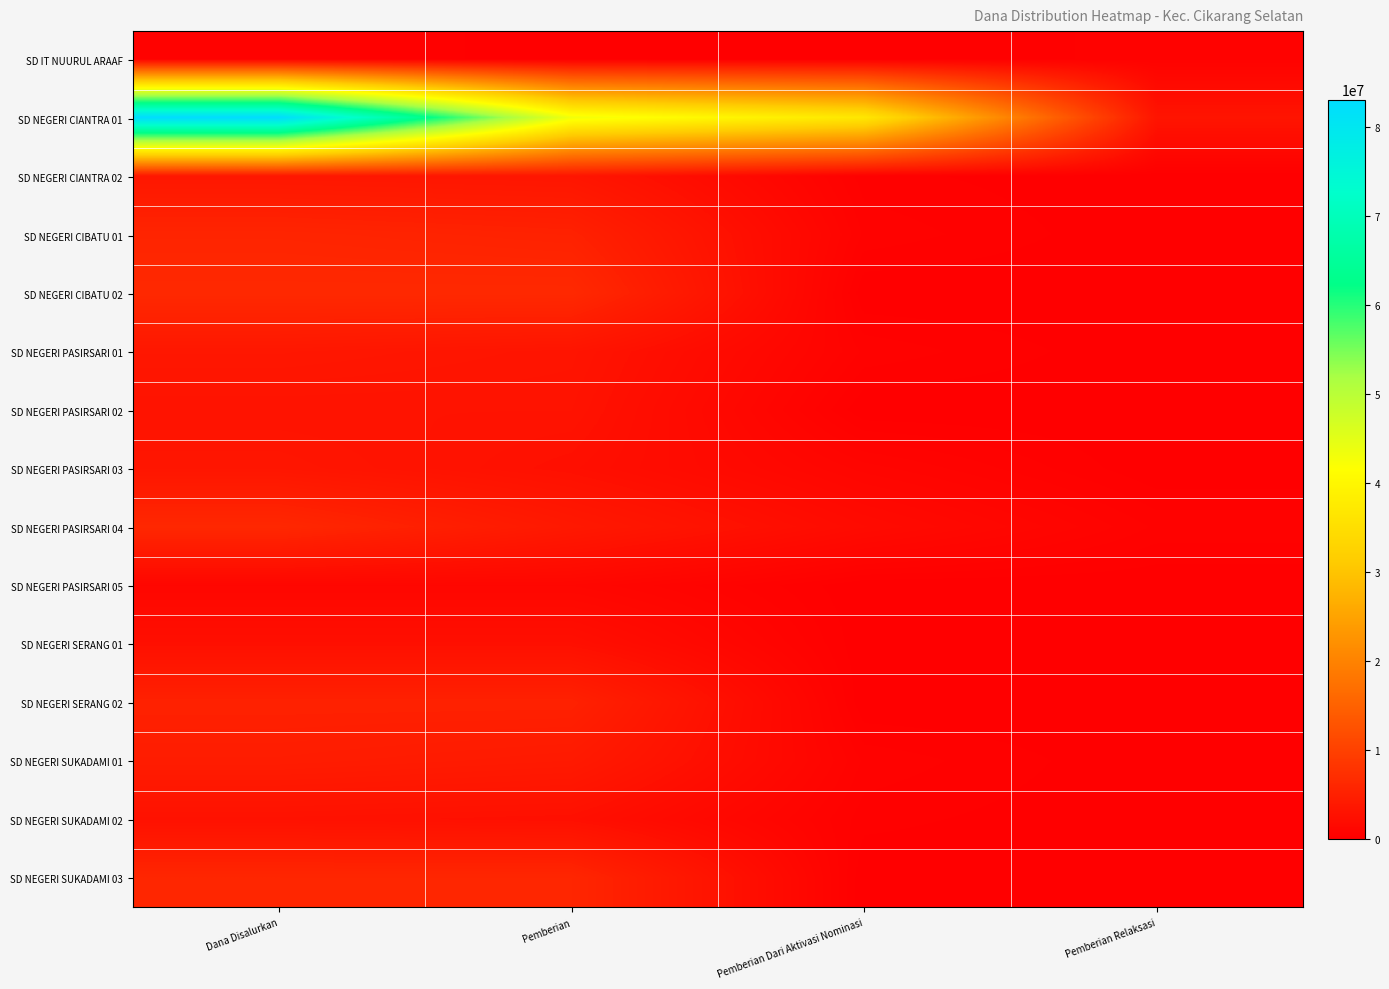

Reading right to left, what are all the values shown in this chart?

SD IT NUURUL ARAAF: Pemberian Relaksasi=450000	Pemberian Dari Aktivasi Nominasi=0	Pemberian=0	Dana Disalurkan=450000
SD NEGERI CIANTRA 01: Pemberian Relaksasi=3150000	Pemberian Dari Aktivasi Nominasi=36675000	Pemberian=43200000	Dana Disalurkan=83025000
SD NEGERI CIANTRA 02: Pemberian Relaksasi=0	Pemberian Dari Aktivasi Nominasi=225000	Pemberian=3375000	Dana Disalurkan=3600000
SD NEGERI CIBATU 01: Pemberian Relaksasi=0	Pemberian Dari Aktivasi Nominasi=450000	Pemberian=5175000	Dana Disalurkan=5625000
SD NEGERI CIBATU 02: Pemberian Relaksasi=0	Pemberian Dari Aktivasi Nominasi=0	Pemberian=6300000	Dana Disalurkan=6300000
SD NEGERI PASIRSARI 01: Pemberian Relaksasi=0	Pemberian Dari Aktivasi Nominasi=450000	Pemberian=3150000	Dana Disalurkan=3600000
SD NEGERI PASIRSARI 02: Pemberian Relaksasi=0	Pemberian Dari Aktivasi Nominasi=0	Pemberian=2925000	Dana Disalurkan=2925000
SD NEGERI PASIRSARI 03: Pemberian Relaksasi=0	Pemberian Dari Aktivasi Nominasi=900000	Pemberian=2475000	Dana Disalurkan=3375000
SD NEGERI PASIRSARI 04: Pemberian Relaksasi=450000	Pemberian Dari Aktivasi Nominasi=1800000	Pemberian=3825000	Dana Disalurkan=6075000
SD NEGERI PASIRSARI 05: Pemberian Relaksasi=0	Pemberian Dari Aktivasi Nominasi=0	Pemberian=1125000	Dana Disalurkan=1125000
SD NEGERI SERANG 01: Pemberian Relaksasi=0	Pemberian Dari Aktivasi Nominasi=0	Pemberian=2475000	Dana Disalurkan=2475000
SD NEGERI SERANG 02: Pemberian Relaksasi=0	Pemberian Dari Aktivasi Nominasi=0	Pemberian=5175000	Dana Disalurkan=5175000
SD NEGERI SUKADAMI 01: Pemberian Relaksasi=0	Pemberian Dari Aktivasi Nominasi=450000	Pemberian=4050000	Dana Disalurkan=4500000
SD NEGERI SUKADAMI 02: Pemberian Relaksasi=0	Pemberian Dari Aktivasi Nominasi=225000	Pemberian=2475000	Dana Disalurkan=2700000
SD NEGERI SUKADAMI 03: Pemberian Relaksasi=0	Pemberian Dari Aktivasi Nominasi=0	Pemberian=5850000	Dana Disalurkan=5850000